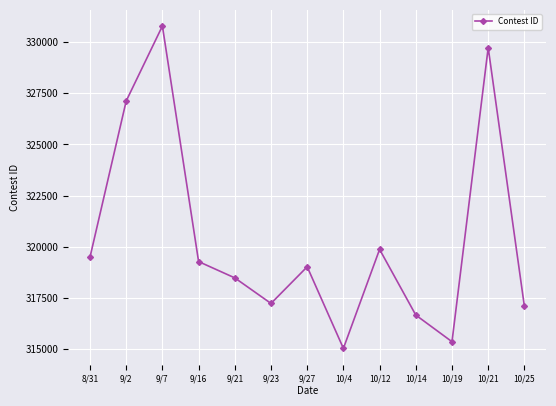

How many lines are shown in the chart?

1